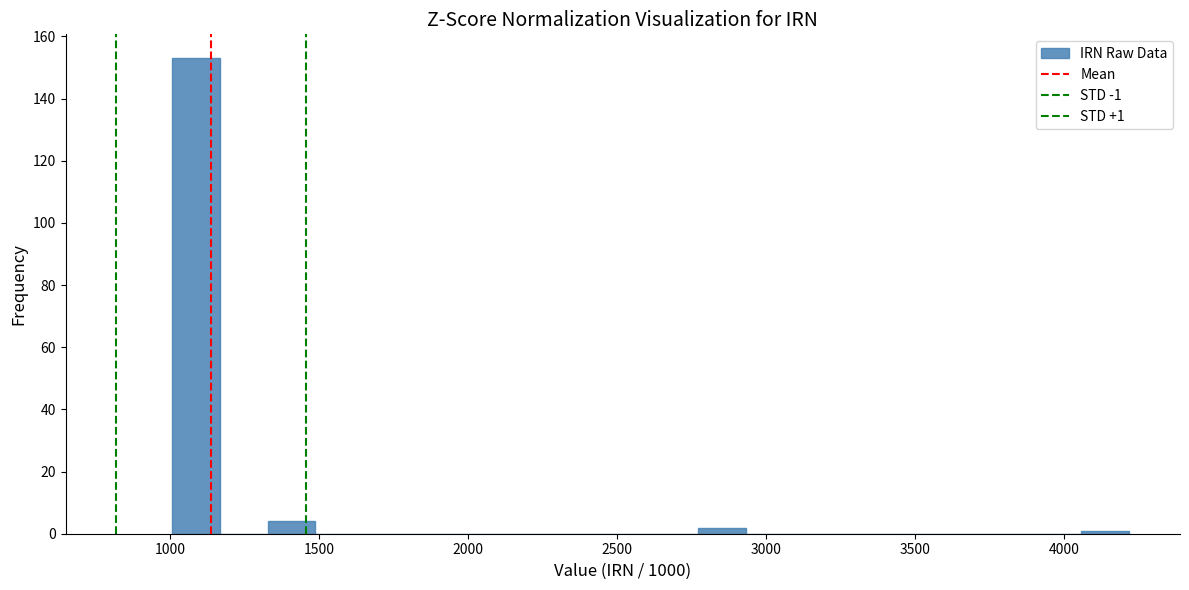

Read against the x-axis, roughly where is the centre of the tallest bar?

1100